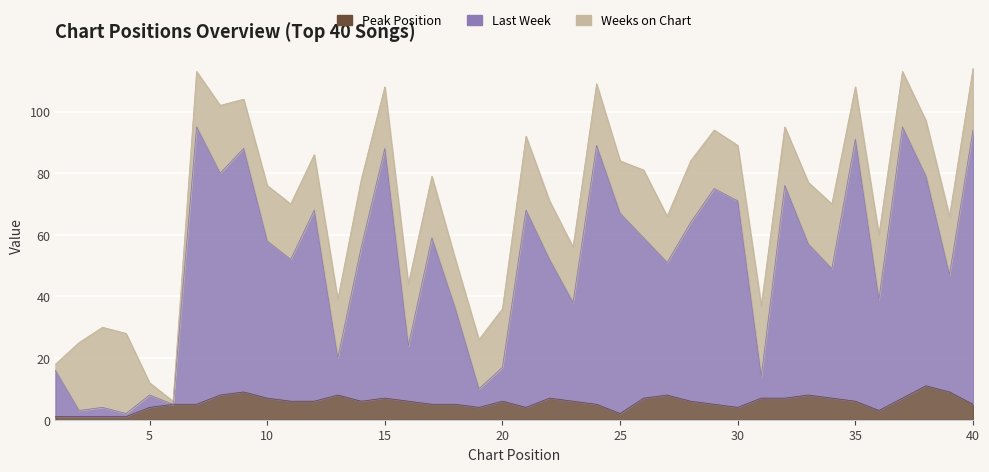

The value of Last Week at 30 is 93. True or false?

False